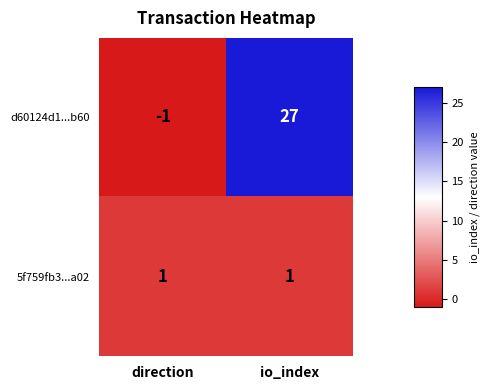

At which category is the sum across all series the highest?

io_index